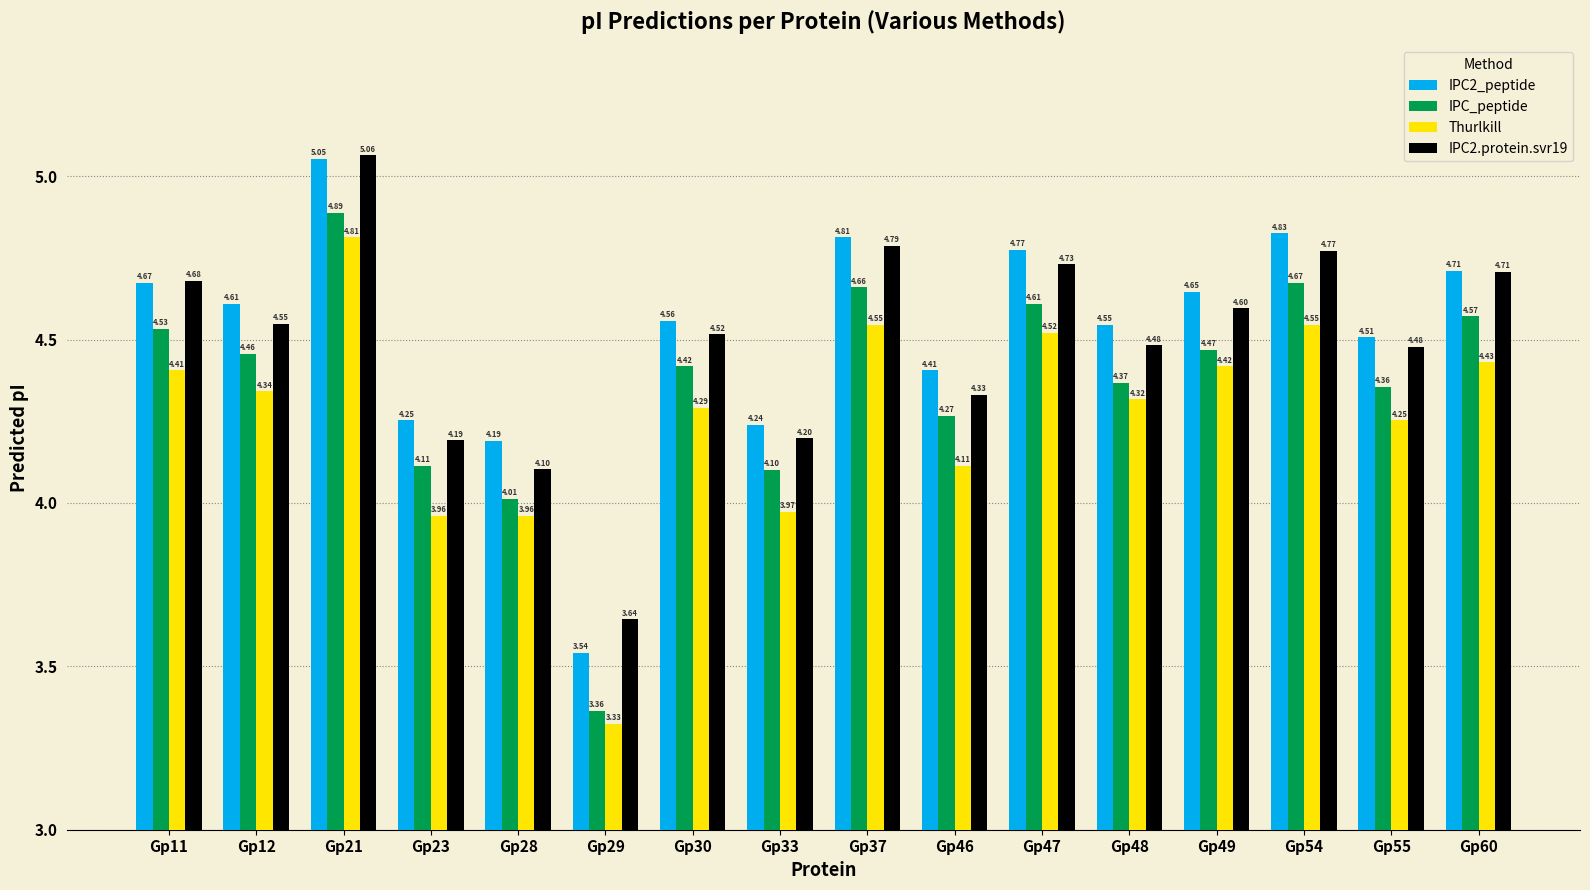

Which series has the largest range (max minus min)?

IPC_peptide